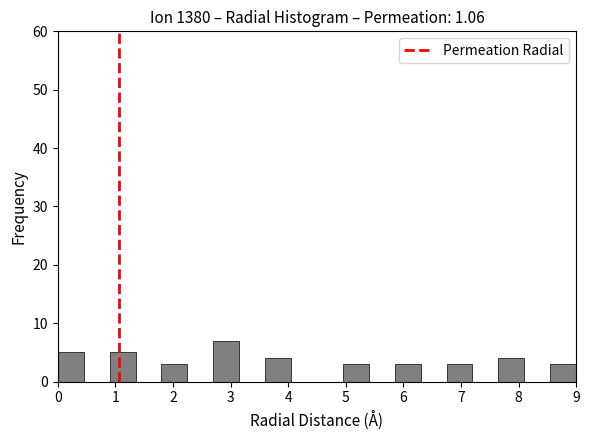

How tall is the bar that spans 0.90 to 1.35 on the x-axis? Neither the bar edges nor the heights are printed on the chart, so give them approximately, as read against the axes.

5